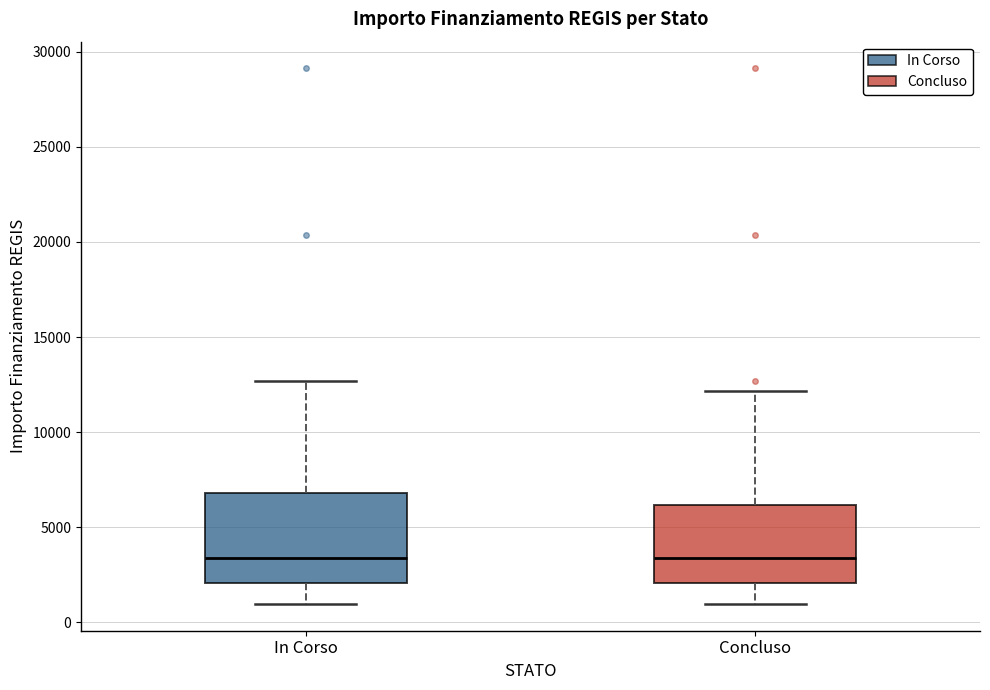

Where does the lower whisker of the box for Concluso end on the y-axis? The values are not printed on the chart, so give them approximately, as read against the axis.

1000